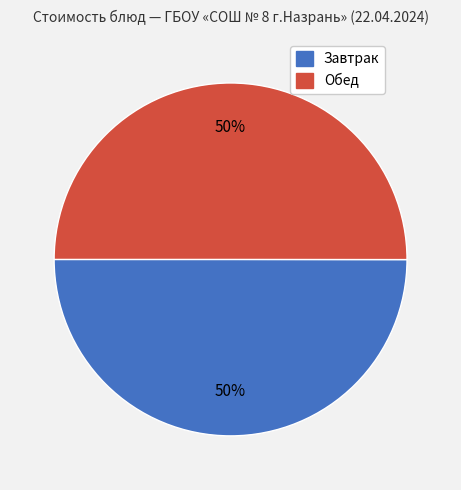

To the nearest percent, what is the average slice percentage?

50%